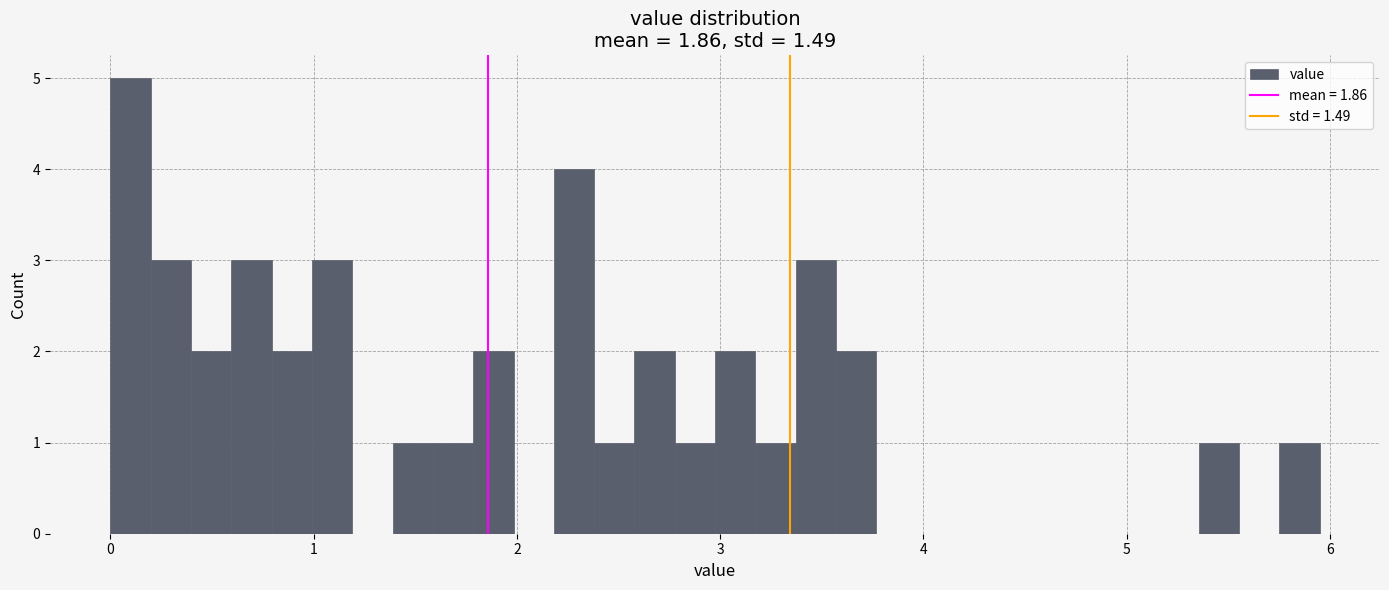

Around what value on the x-axis is the tallest bar? Give the approximate position of its centre, as read against the axis.

0.1